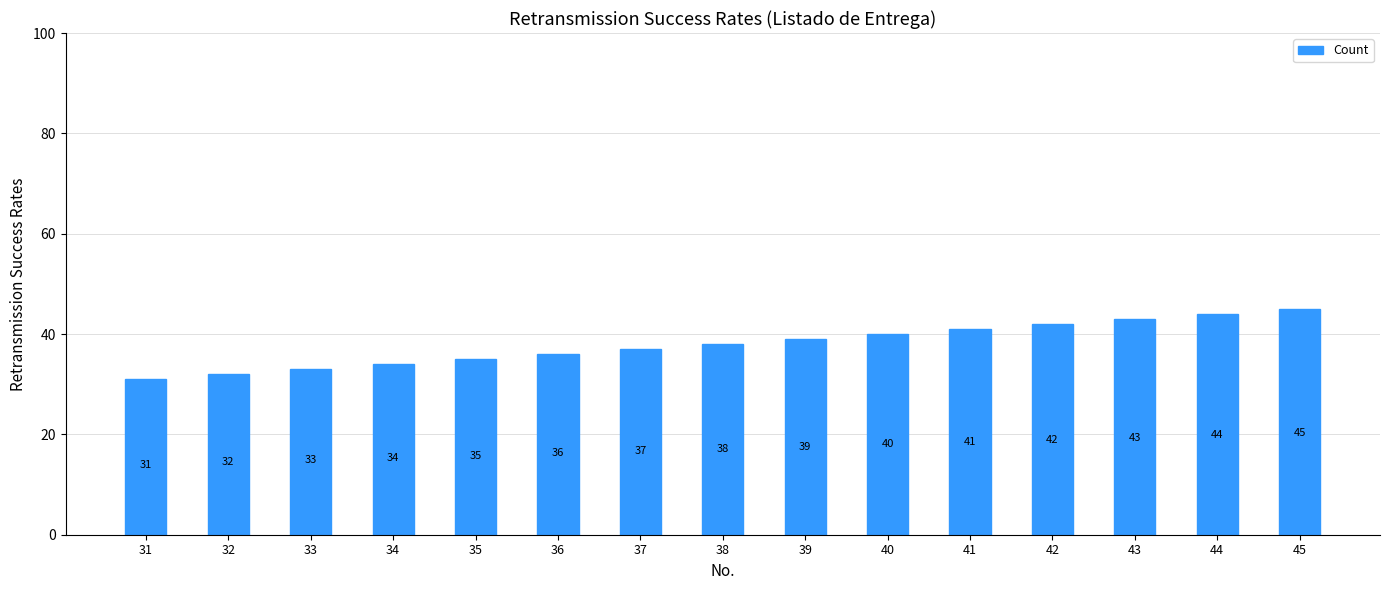

What is the greatest value displayed?

45